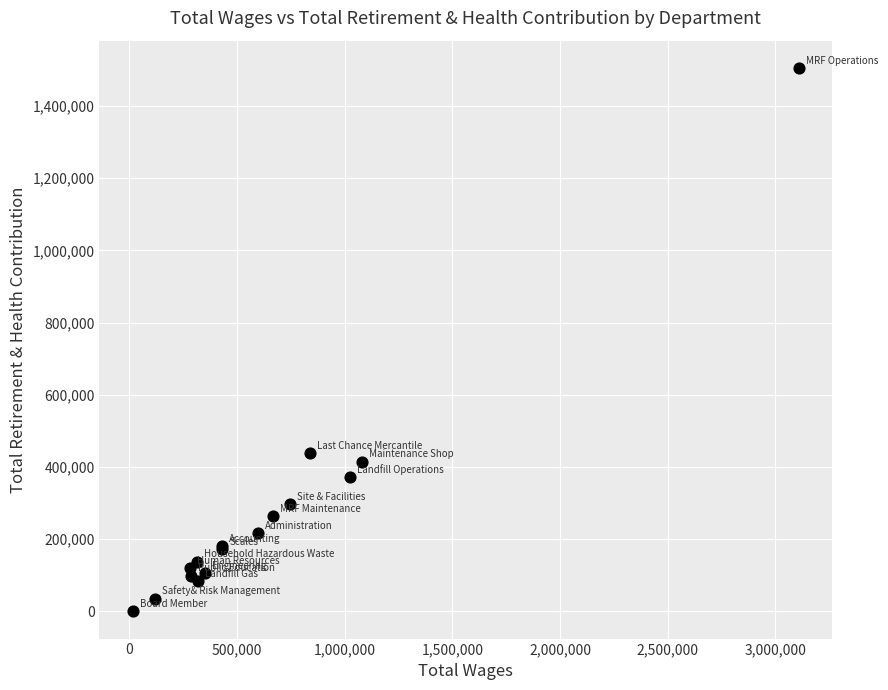

What Y value in the scatter plot is closest to 752965?

439741